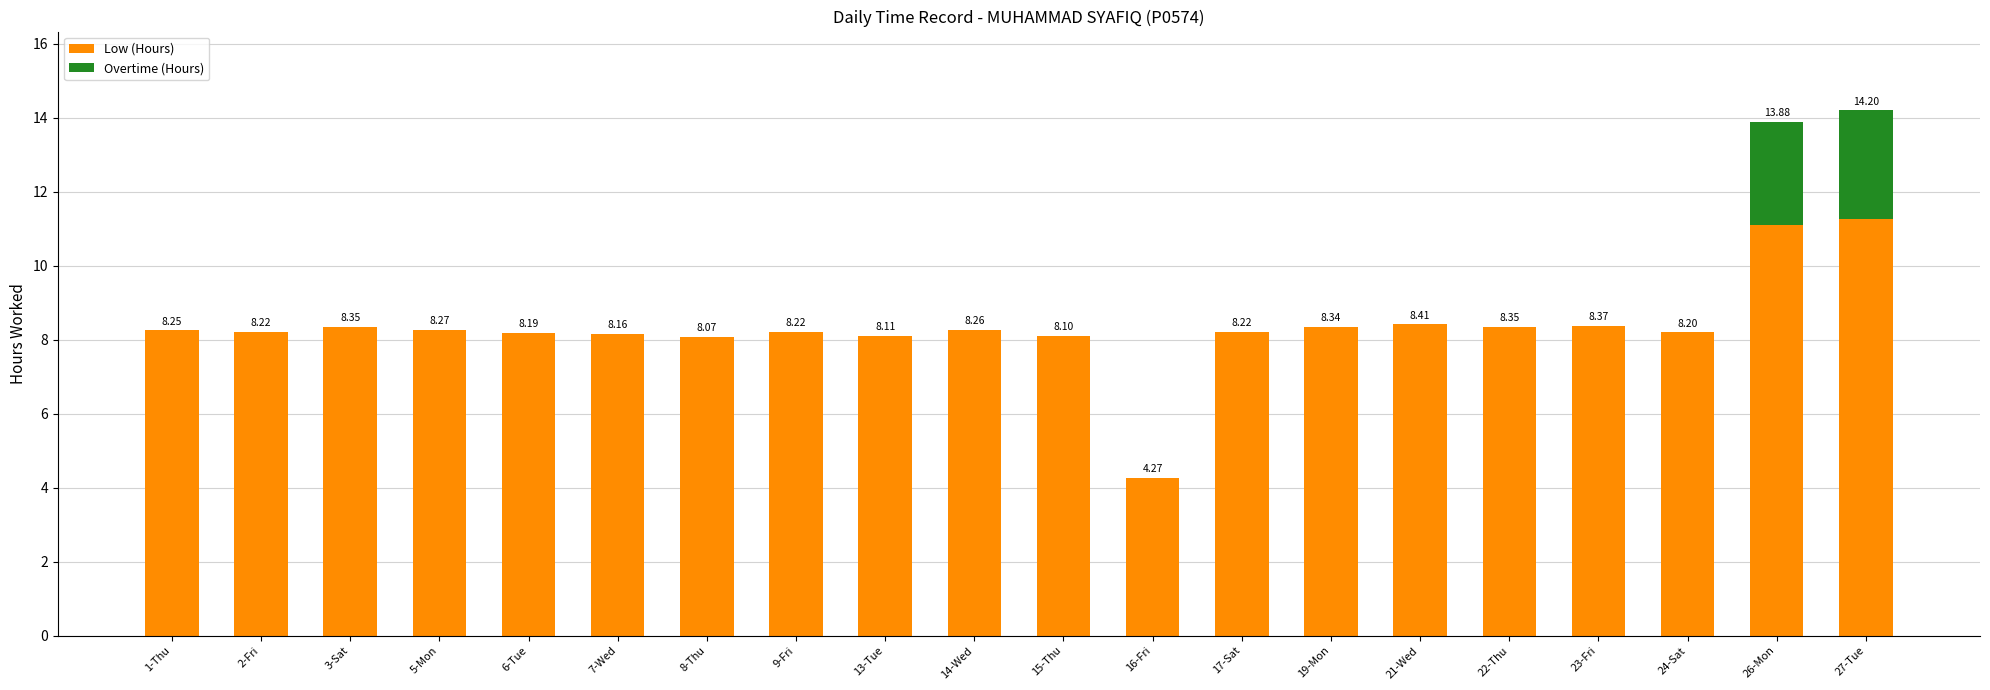

At which category is the sum across all series the highest?

27-Tue